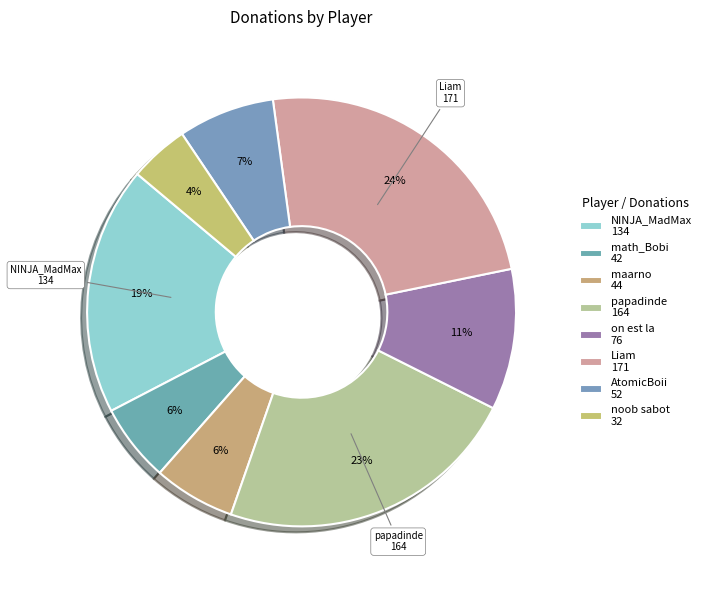

True or false: AtomicBoii accounts for 1% of the total.

False